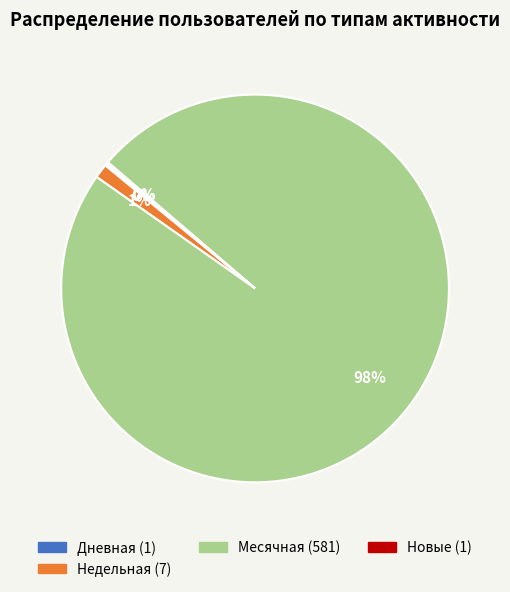

To the nearest percent, what is the average slice percentage?

25%